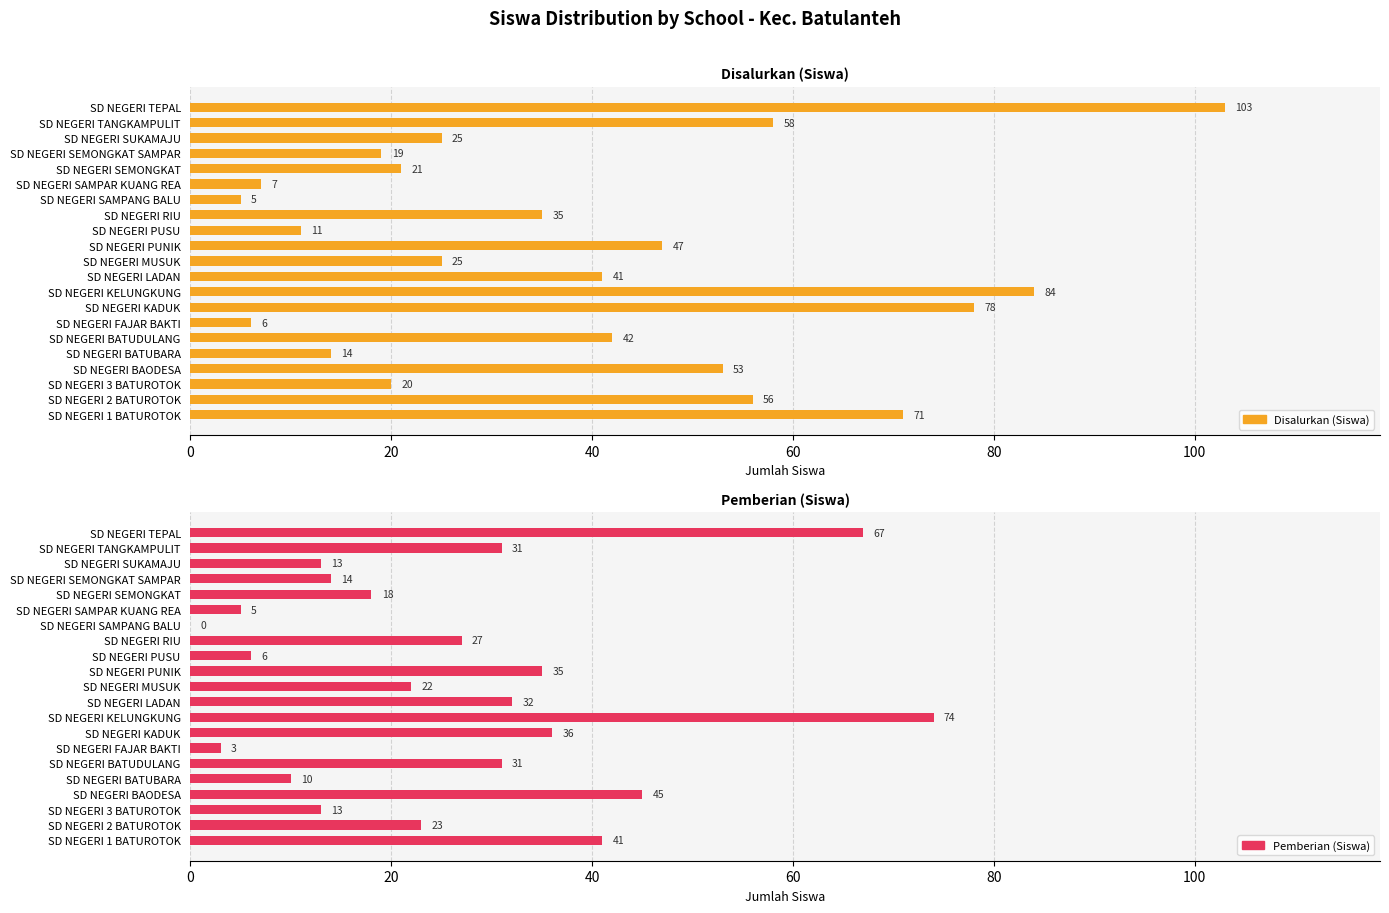

Between SD NEGERI 1 BATUROTOK and SD NEGERI KADUK, which series saw the biggest shift?

Disalurkan (Siswa)